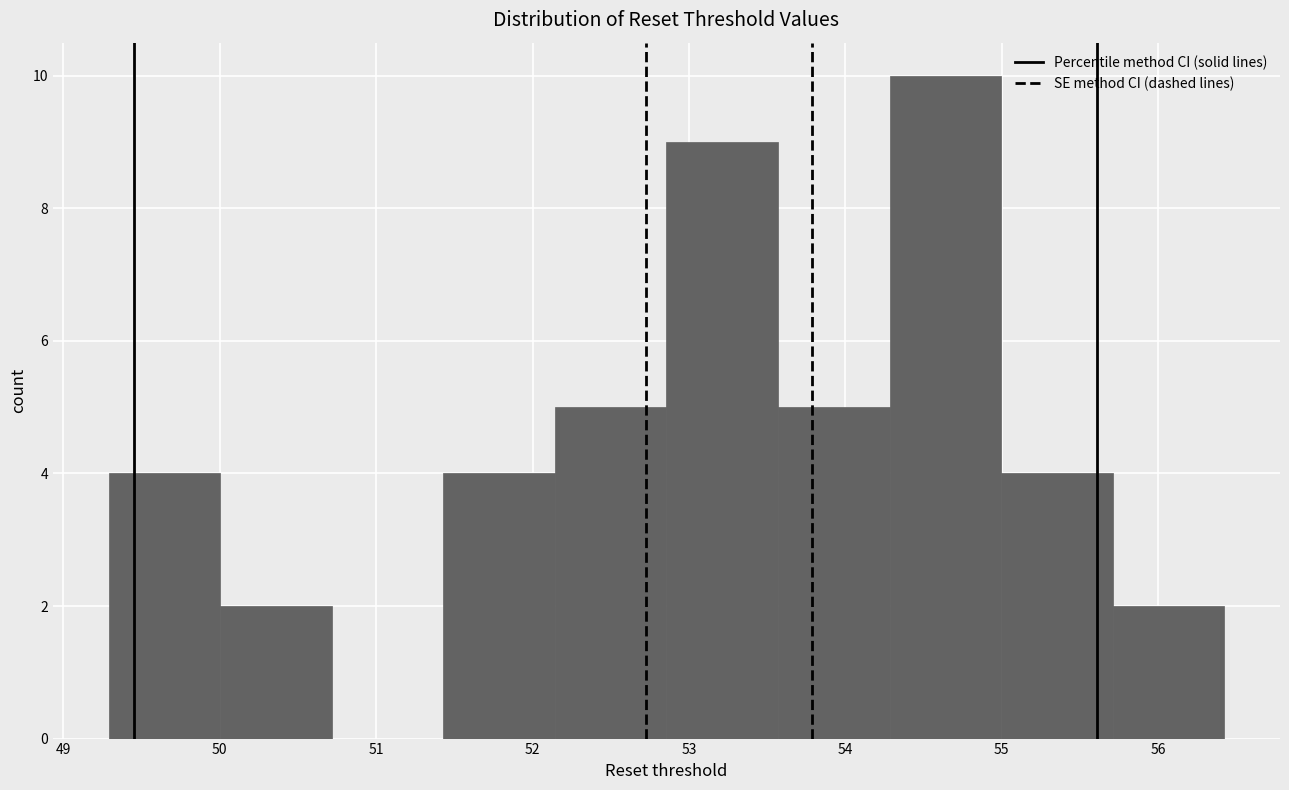

Reading left to right, transcribe this chart: for each bar, give the range it covers on the x-axis and its height. Neither the bar edges nor the heights are printed on the chart, so give them approximately, as read against the axes.

49.3 to 50.0: 4
50.0 to 50.7: 2
50.7 to 51.4: 0
51.4 to 52.1: 4
52.1 to 52.9: 5
52.9 to 53.6: 9
53.6 to 54.3: 5
54.3 to 55.0: 10
55.0 to 55.7: 4
55.7 to 56.4: 2